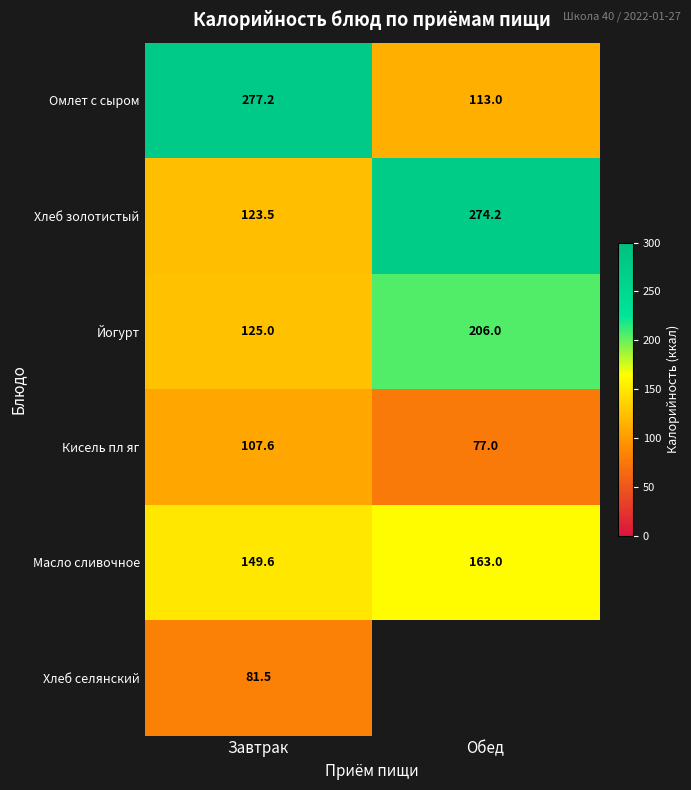

What is the approximate value of Хлеб золотистый at Обед?

274.2